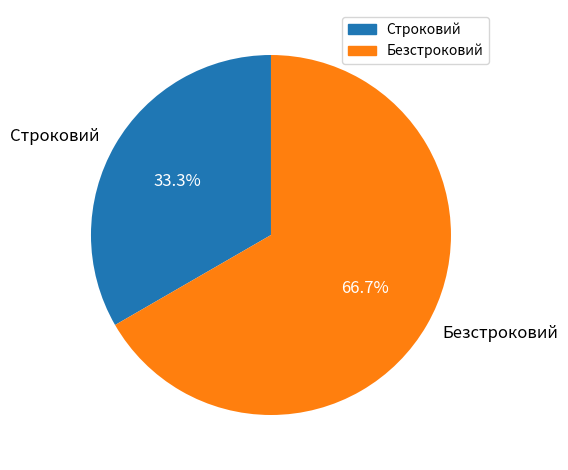

Between Строковий and Безстроковий, which is larger?

Безстроковий